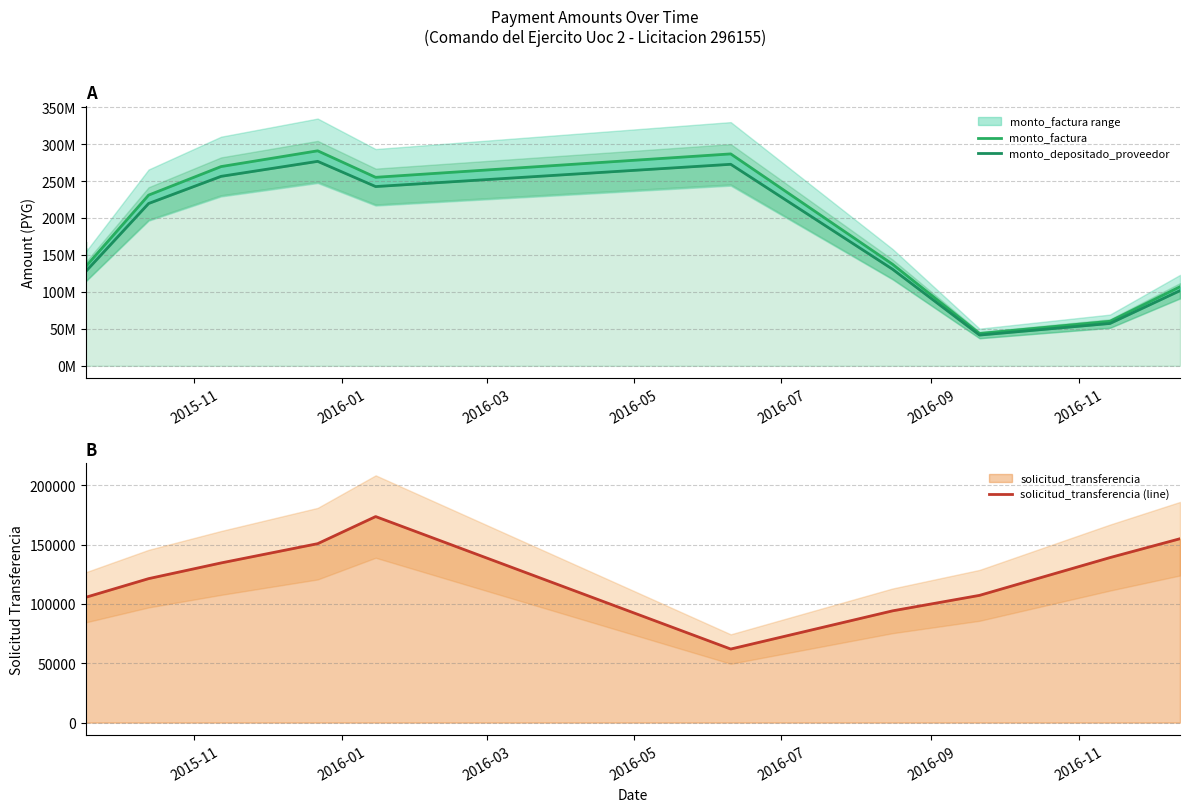

What is the minimum value for solicitud_transferencia (line)?

62011